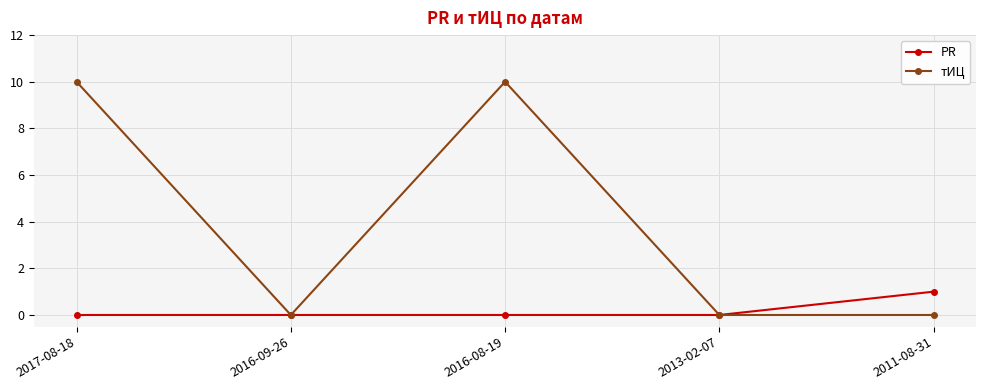

Rank the series by their average value, from lowest to highest.

PR, тИЦ